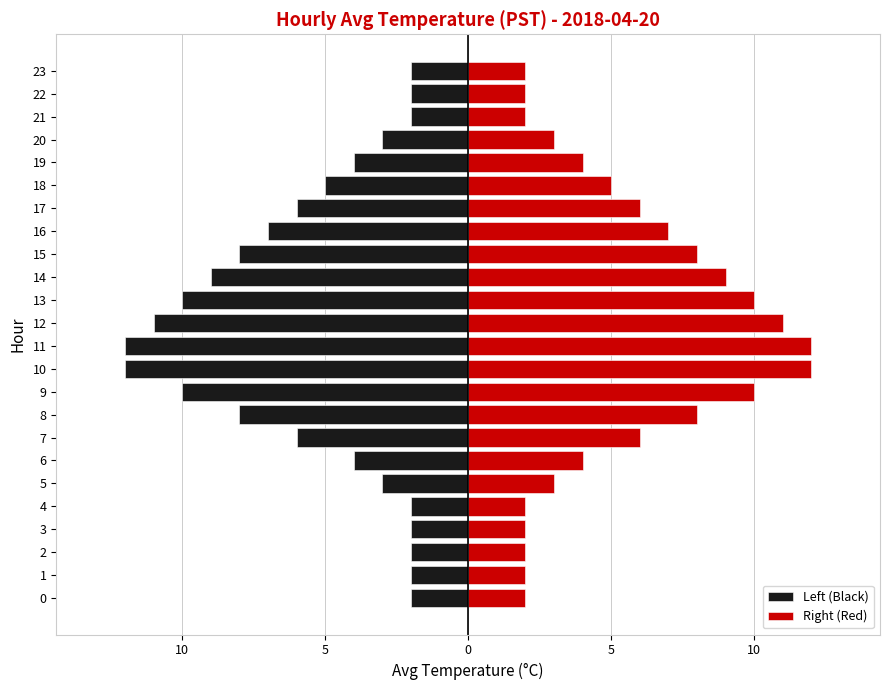

Where does the Right (Red) series first go above 5?

7